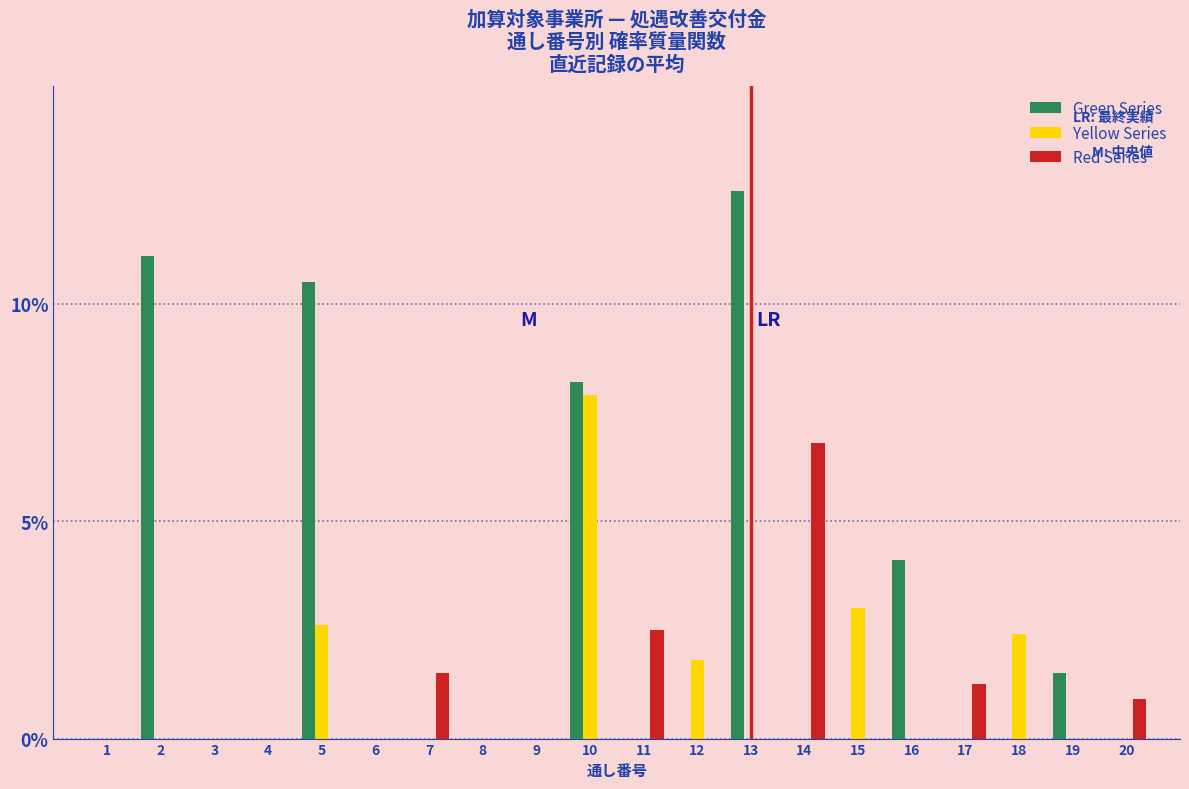

The value of Green Series at 2 is 11.1. True or false?

True